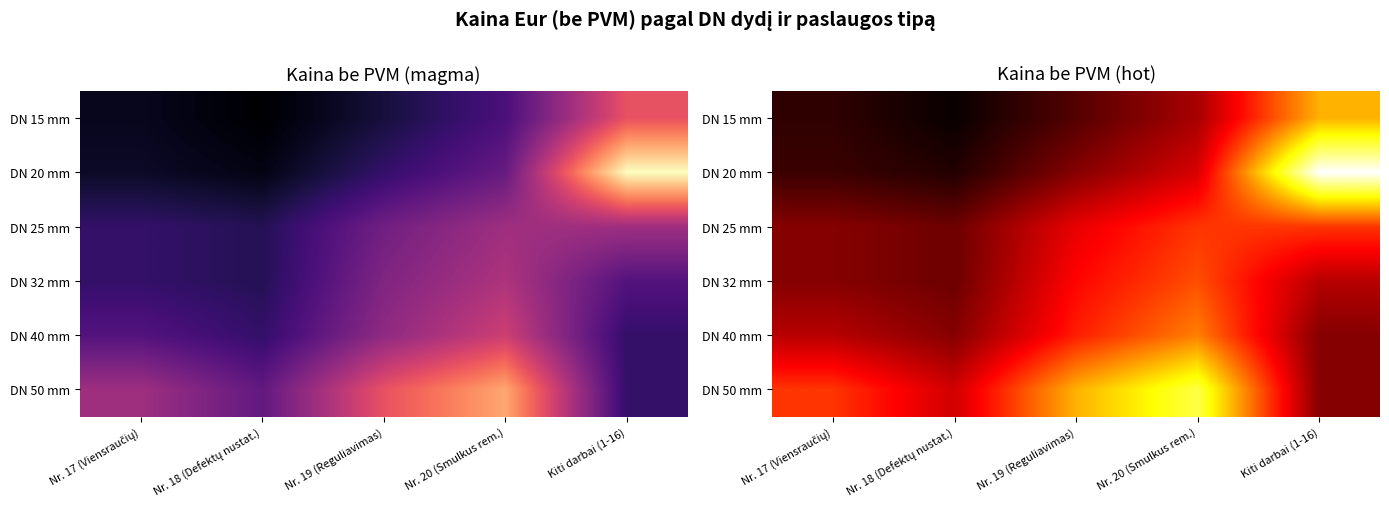

The value of DN 25 mm at Nr. 18 (Defektų nustat.) is 9.3. True or false?

False